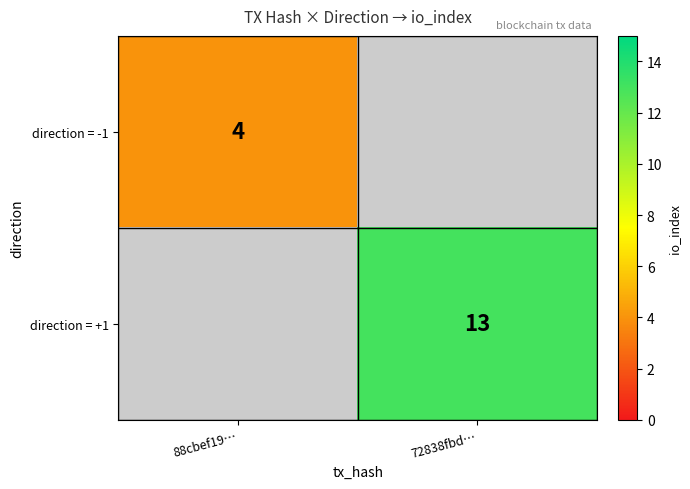

Count the number of categories in the chart.

2